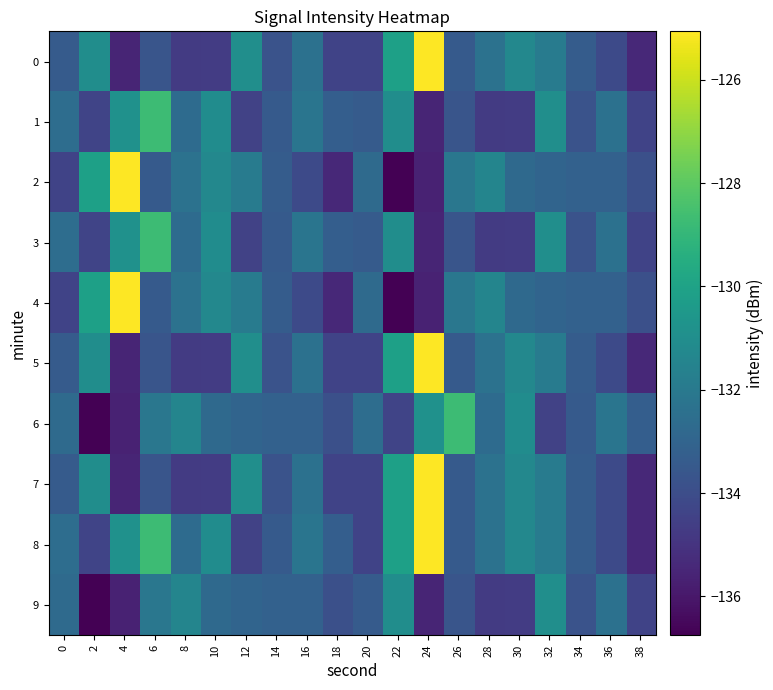

Count the number of categories in the chart.

20